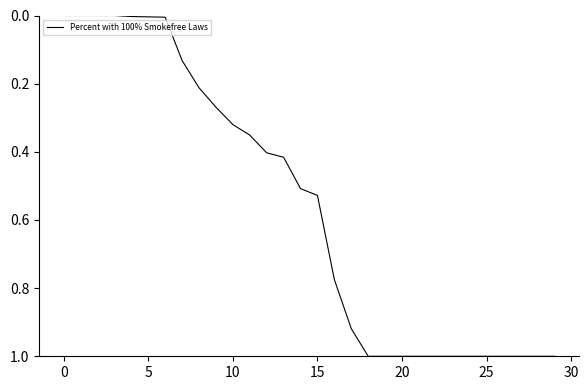

What is the difference between the maximum and minimum values?

1.0